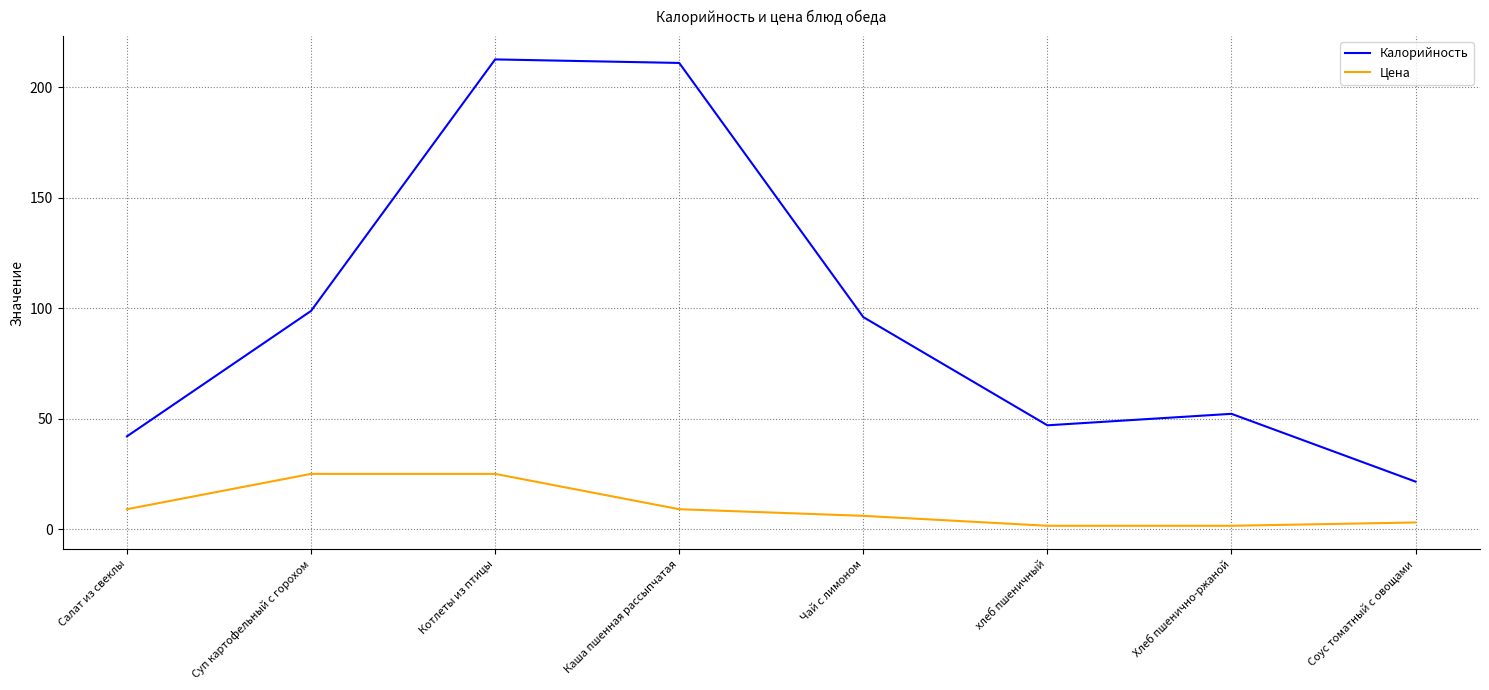

List the series in order of their overall mean, lowest first.

Цена, Калорийность